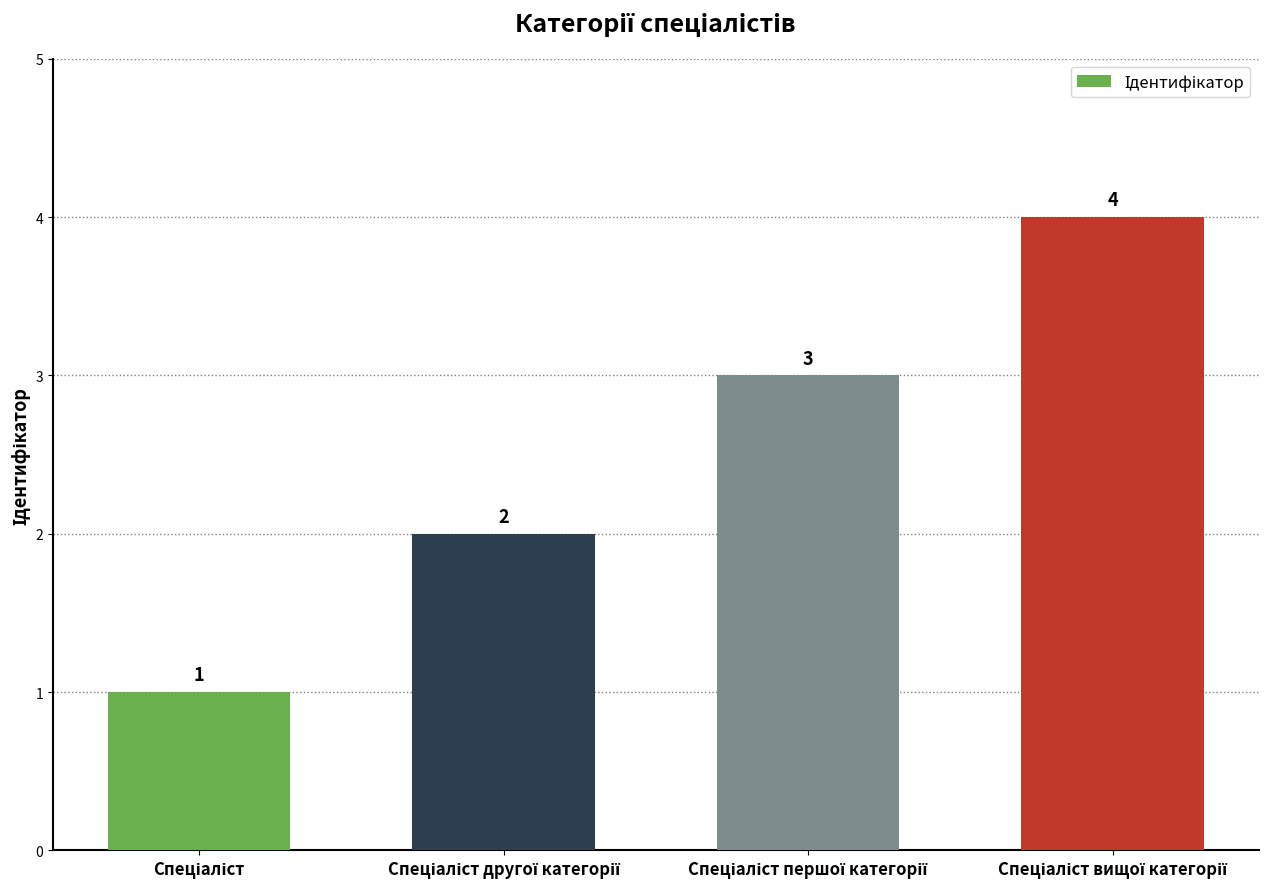

What is the value of the 4th bar from the left?

4